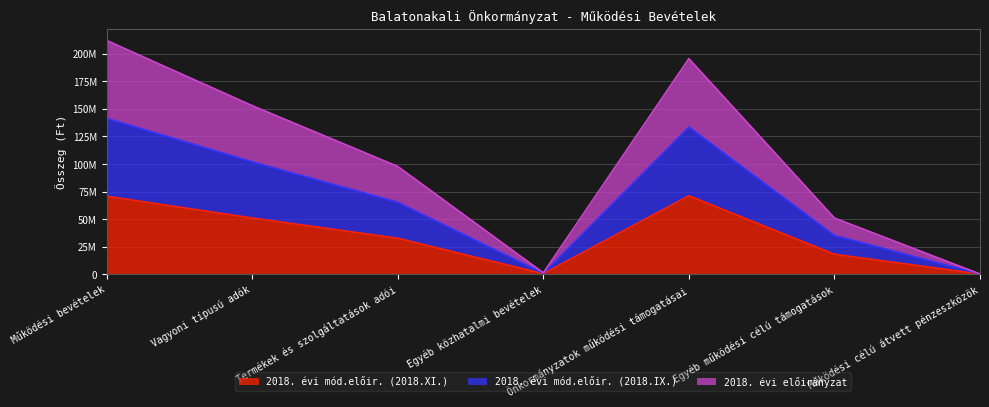

What is the approximate value of 2018. évi mód.előir. (2018.IX.) at Egyéb közhatalmi bevételek?

1200000